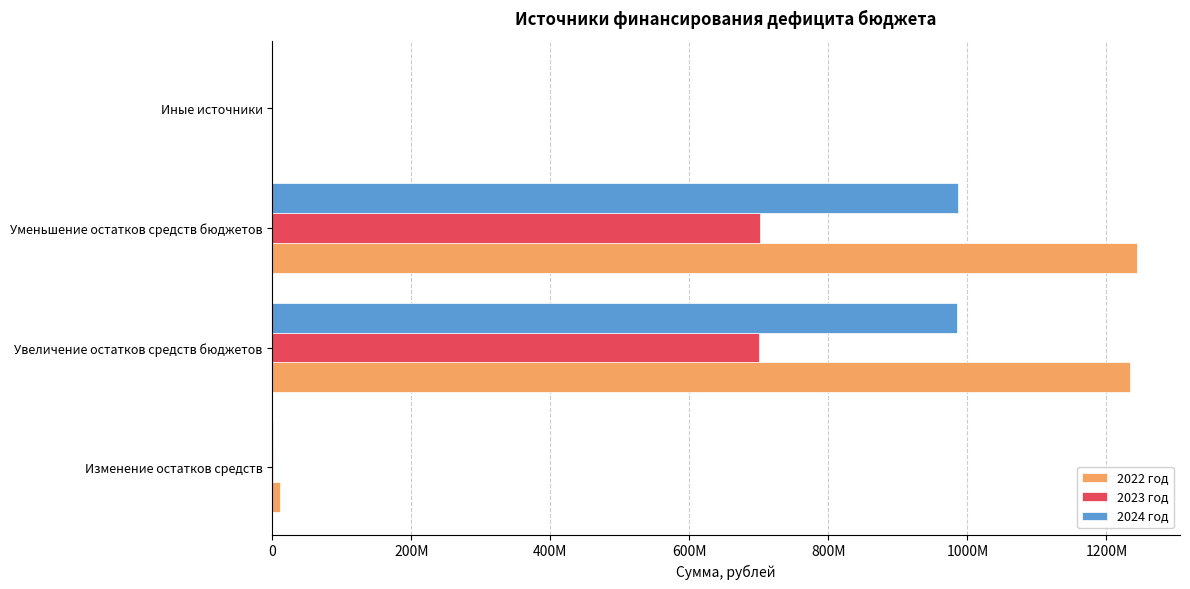

What are all the series names shown in the legend?

2022 год, 2023 год, 2024 год